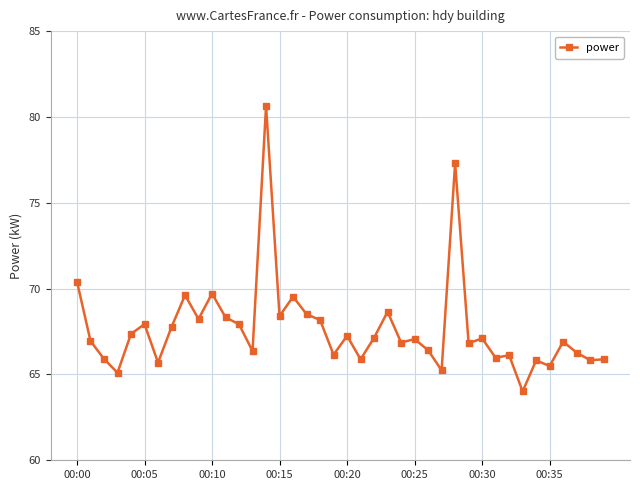

True or false: there are more than 0 points higher than both neighbors.

True